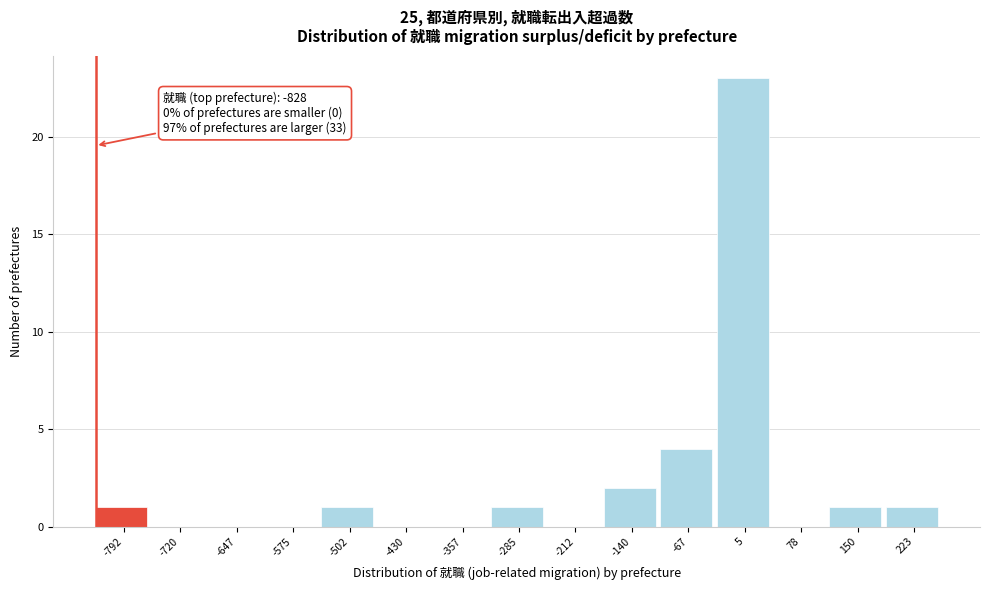

Which range on the x-axis has the tallest bar?

-30 to 40